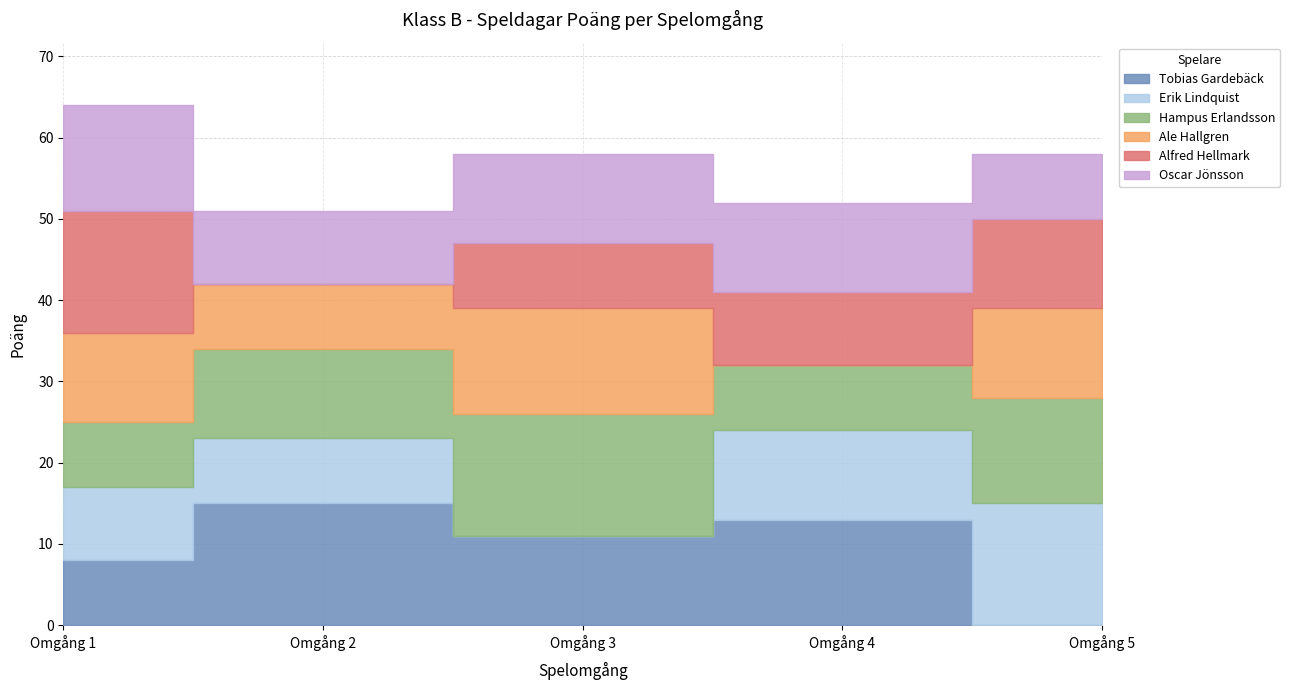

How many interior local peaks does the Tobias Gardebäck series have?

2